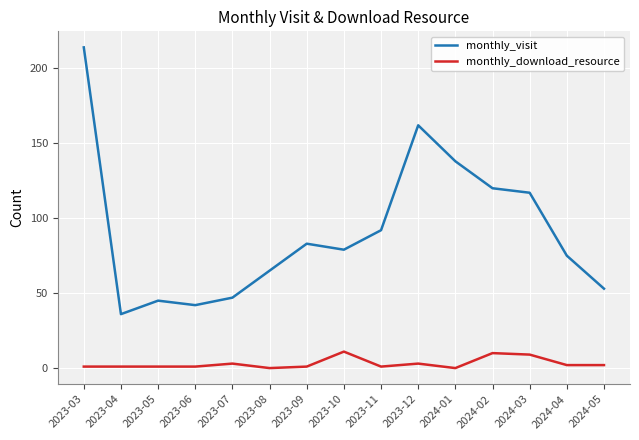

What is the approximate value of monthly_download_resource at 2024-02?

10